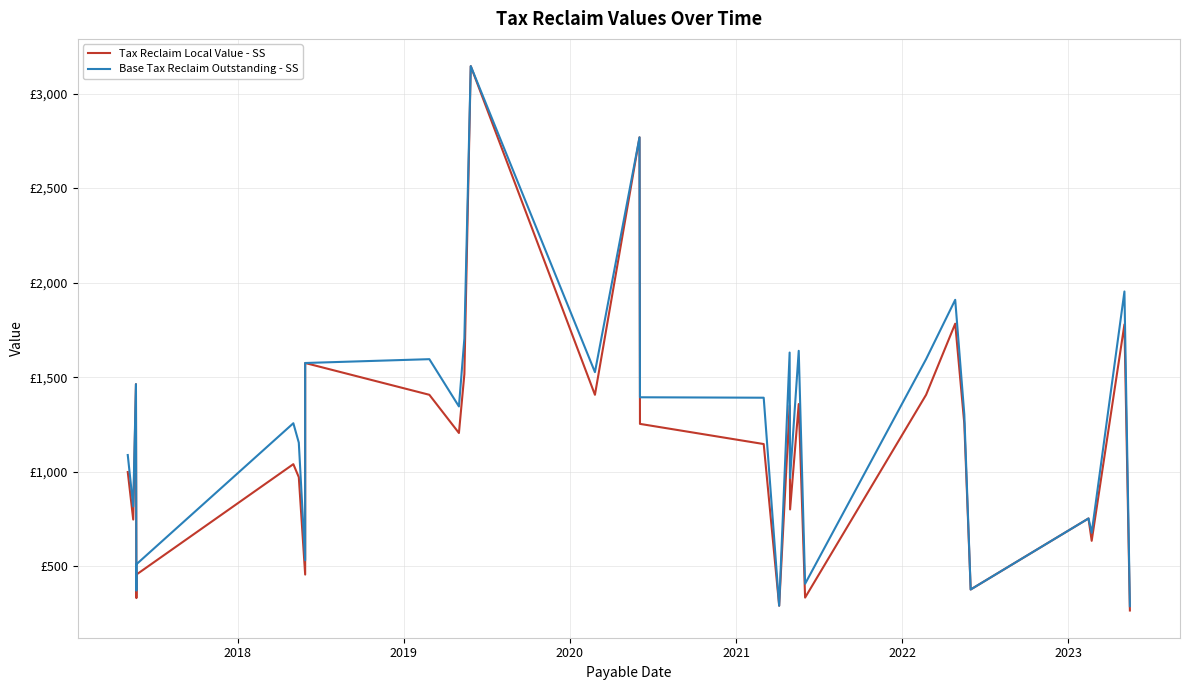

What is the difference between the maximum and minimum values in the Base Tax Reclaim Outstanding - SS series?

2856.4